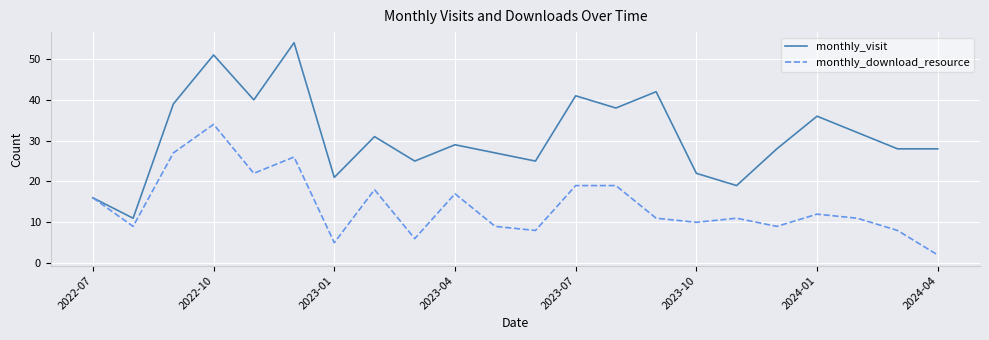

Reading left to right, list all the values displayed in this chart.

monthly_visit: 16	11	39	51	40	54	21	31	25	29	27	25	41	38	42	22	19	28	36	32	28	28
monthly_download_resource: 16	9	27	34	22	26	5	18	6	17	9	8	19	19	11	10	11	9	12	11	8	2